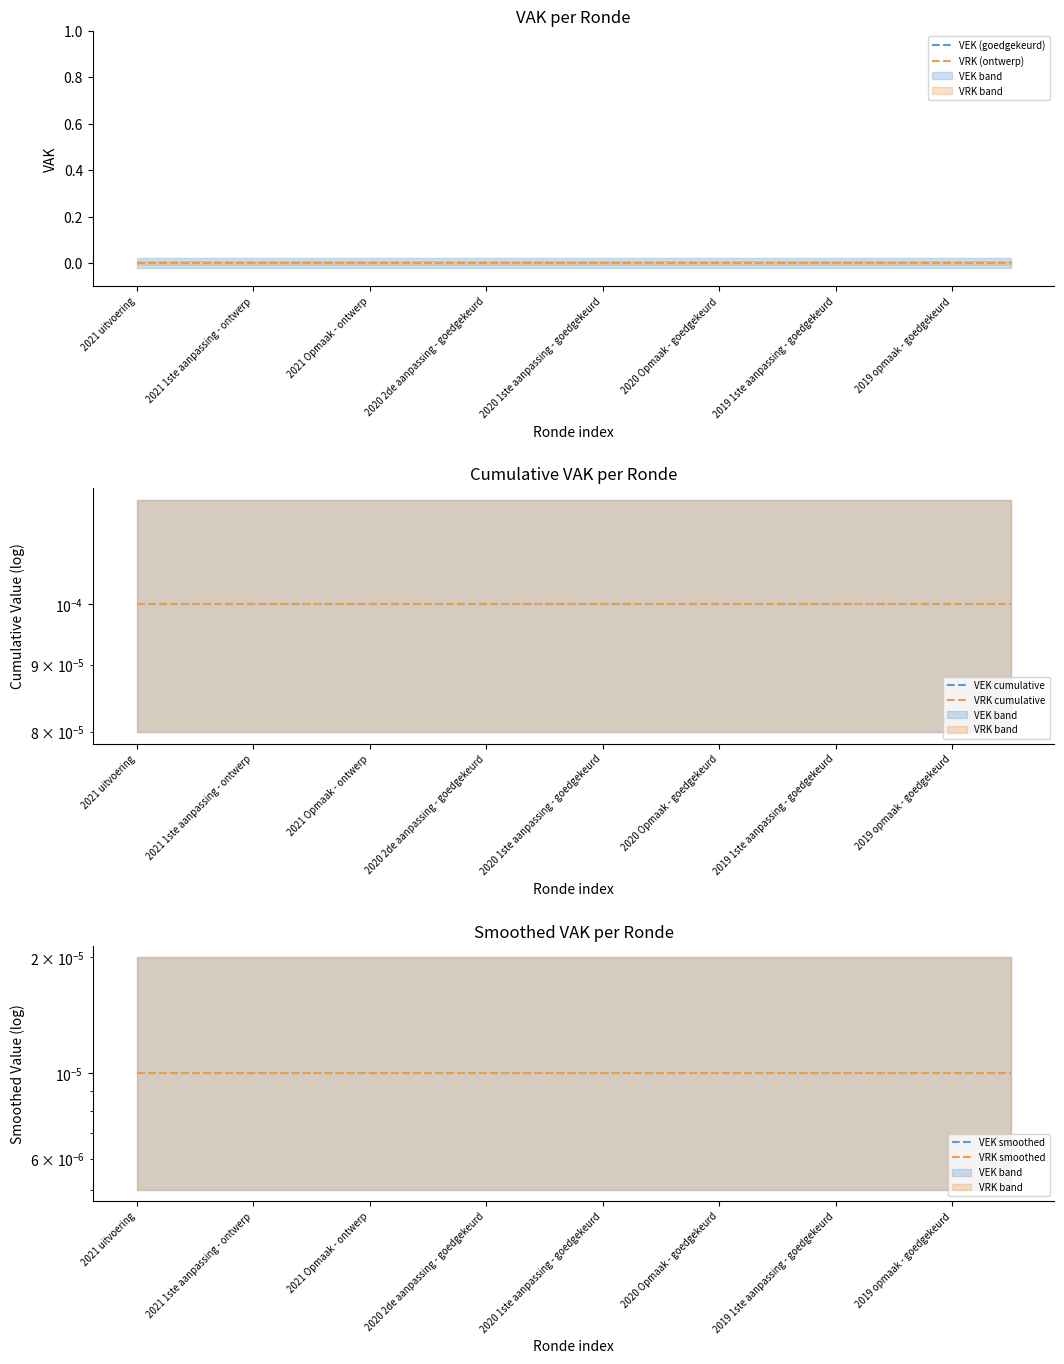

At which category is the sum across all series the highest?

2021 uitvoering